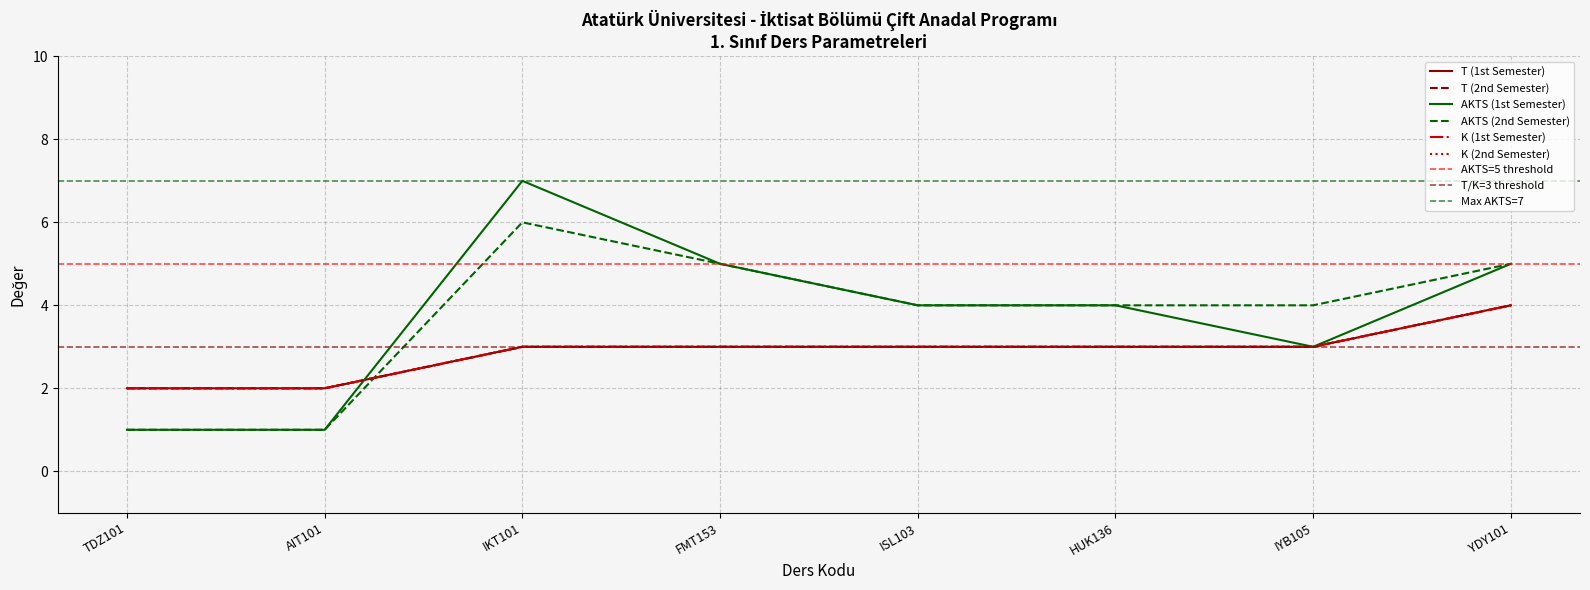

Which series changed the most between TDZ101 and YDY101?

AKTS (1st Semester)